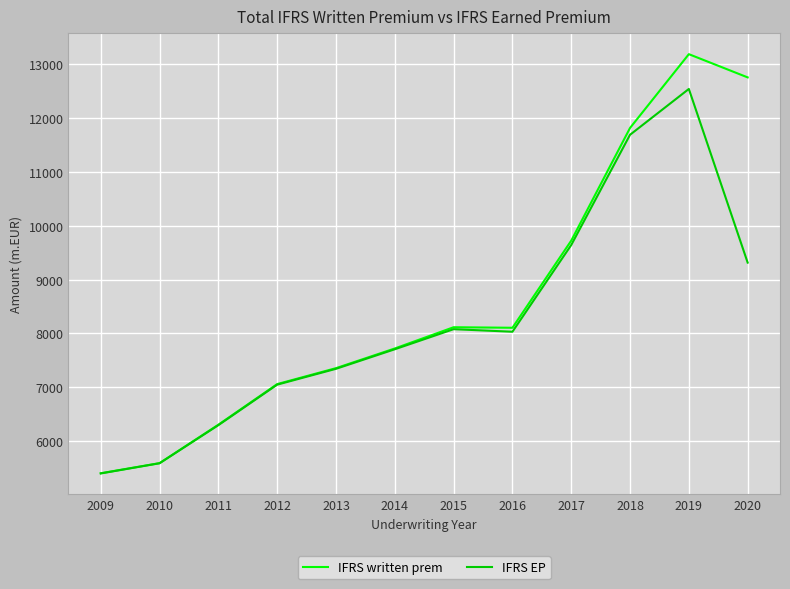

Where is the first local minimum for IFRS EP?

2016